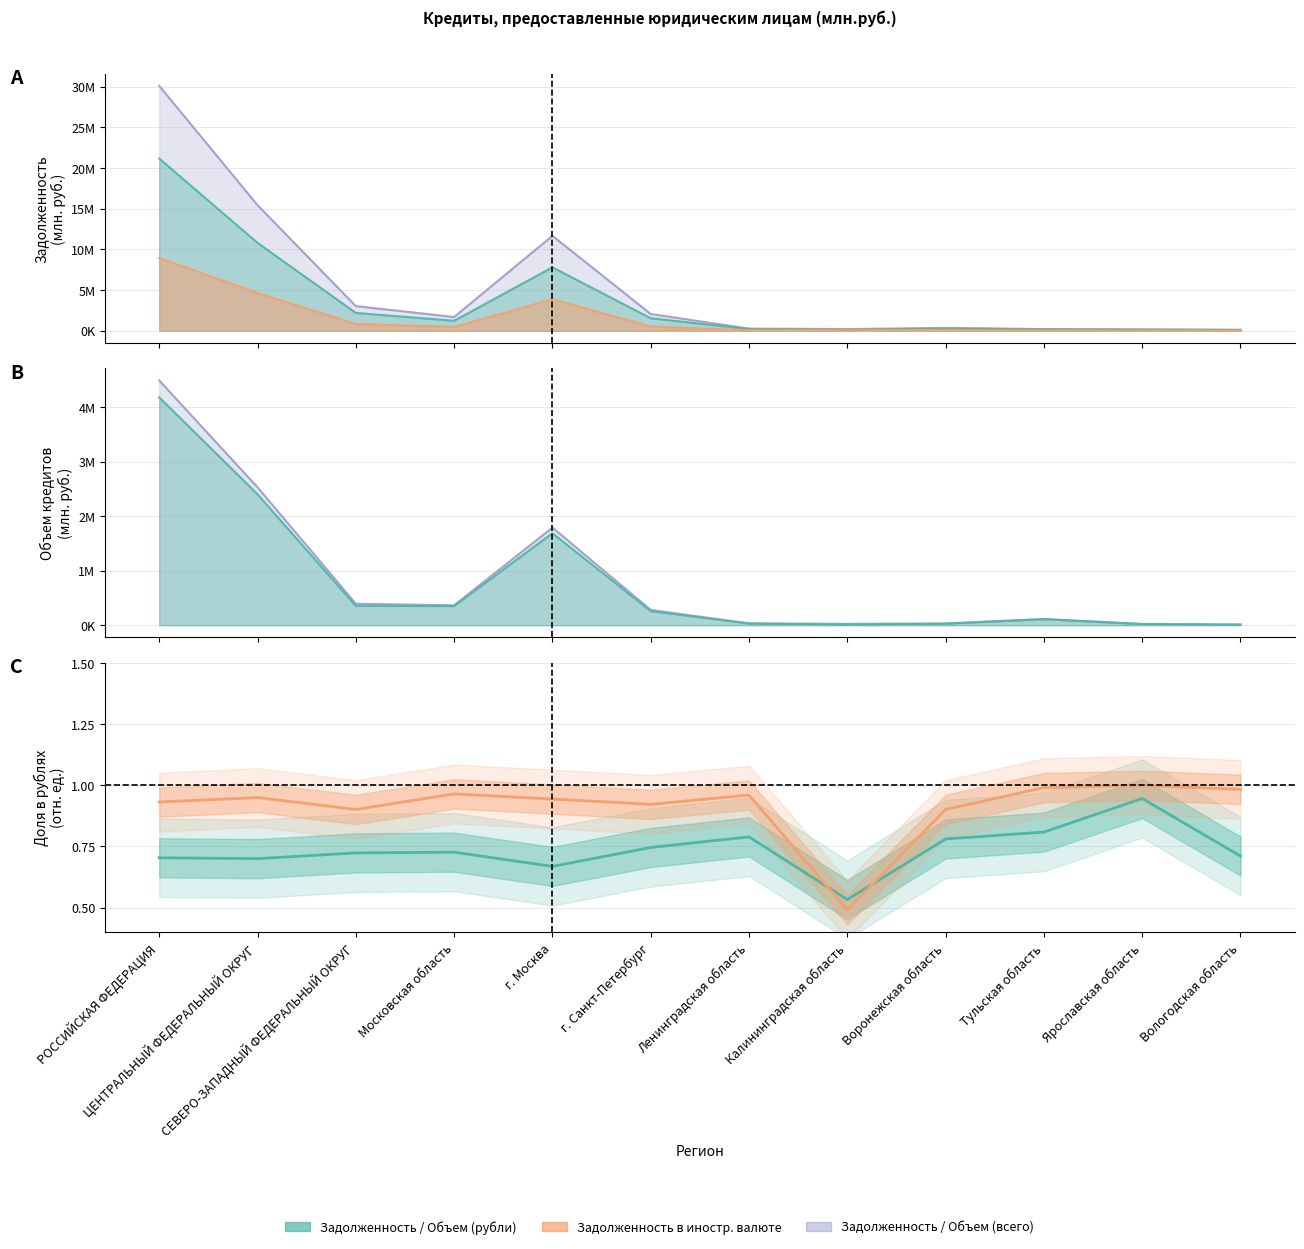

In Доля задолженности в рублях, how many points are lower than both neighbors (excluding endpoints)?

3